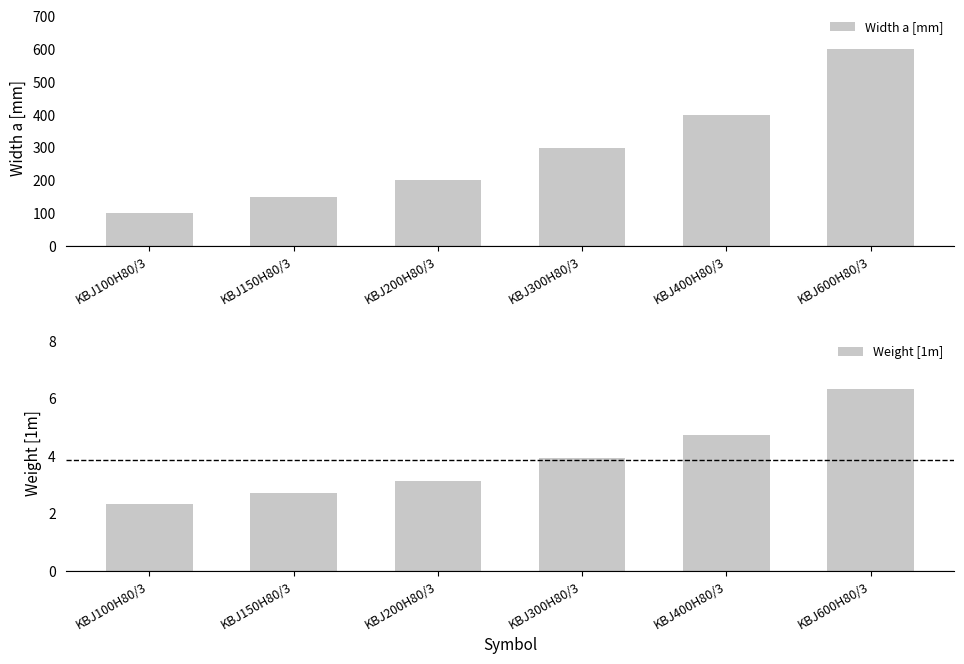

Which series has the widest spread of values?

Width a [mm]